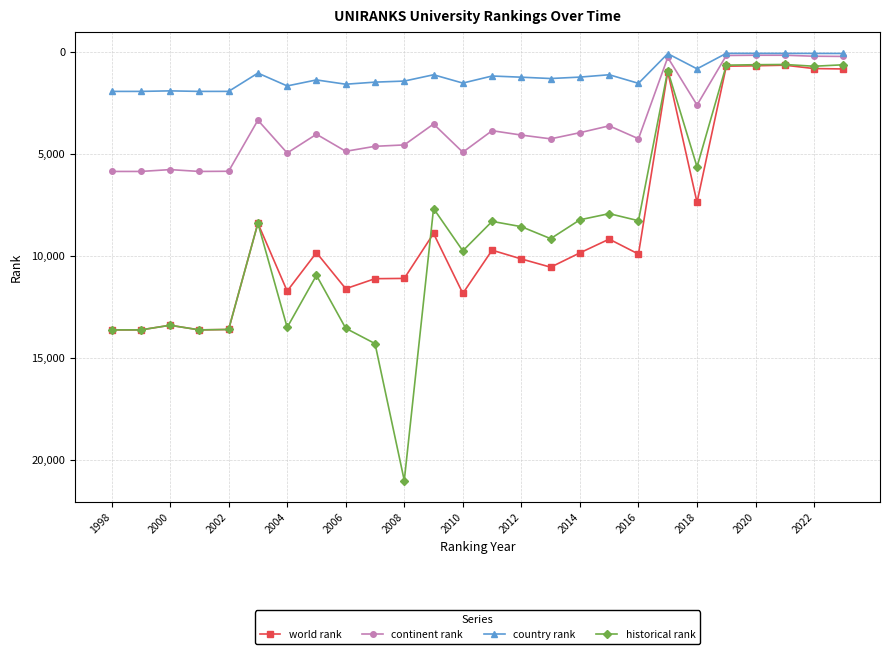

What is the highest value of the world rank series?

13624